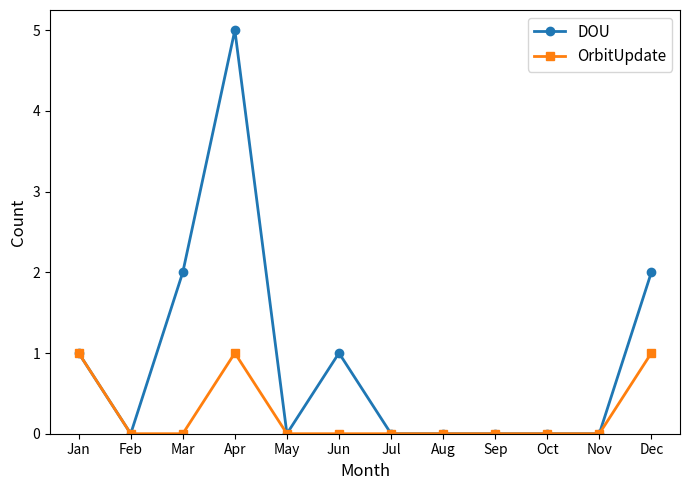

Which category has the highest value across all series?

Apr